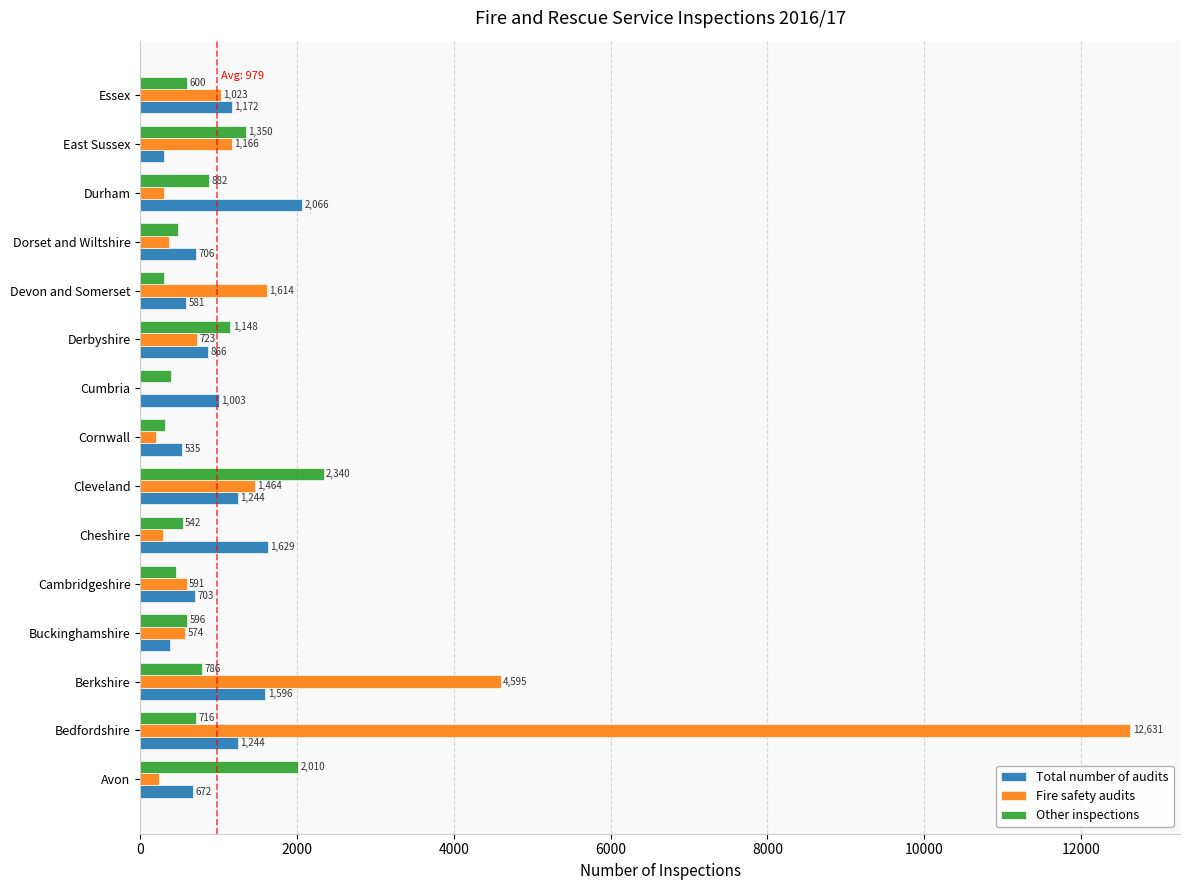

Is it true that Total number of audits equals 1221 at Dorset and Wiltshire?

False